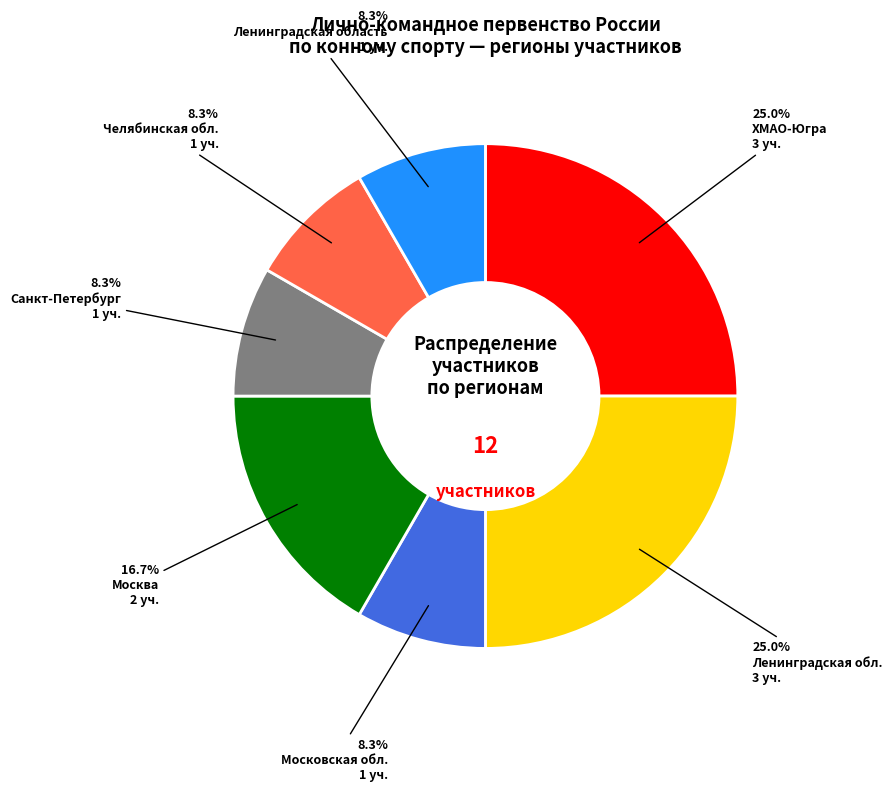

Is there a majority slice in this chart?

No